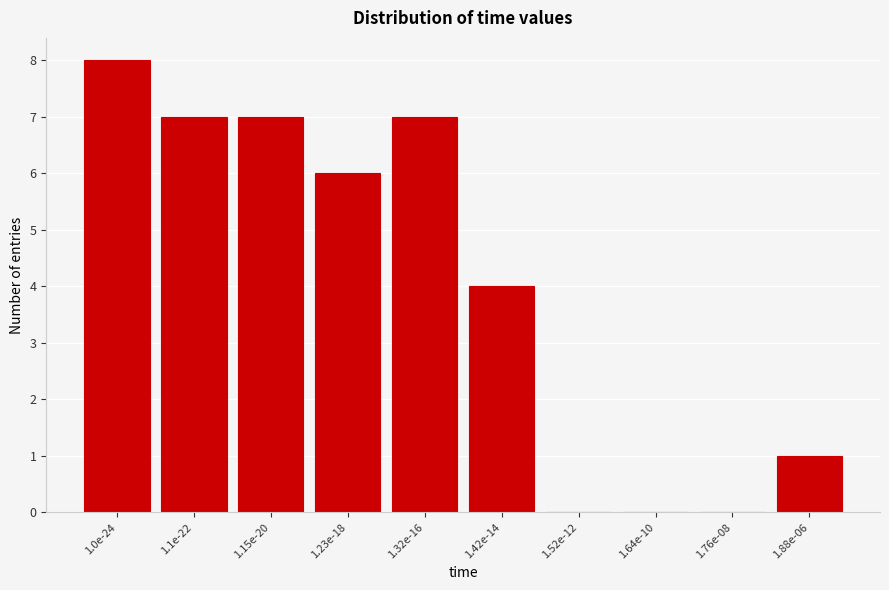

Reading left to right, extract all data points from this chart.

1.0e-24=8	1.1e-22=7	1.15e-20=7	1.23e-18=6	1.32e-16=7	1.42e-14=4	1.52e-12=0	1.64e-10=0	1.76e-08=0	1.88e-06=1